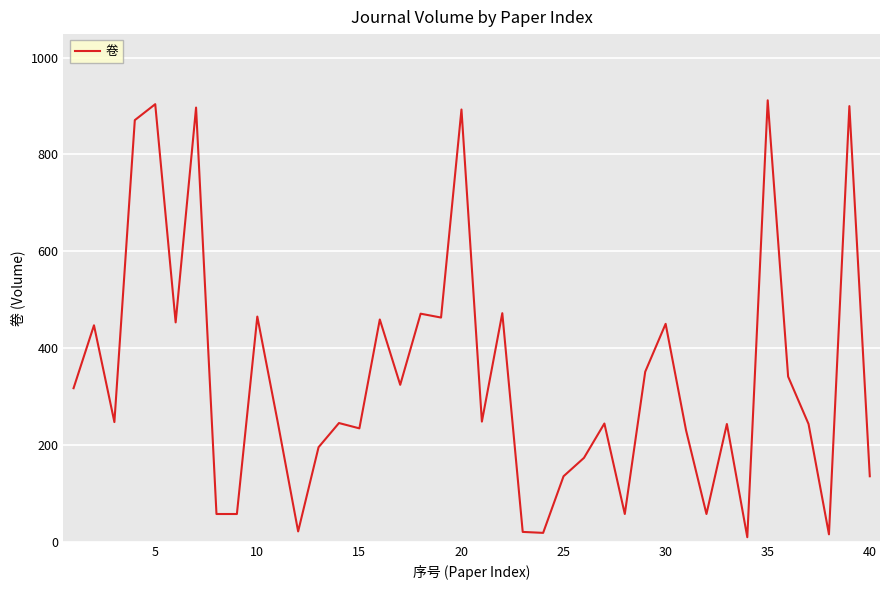

How many series are shown in this chart?

1